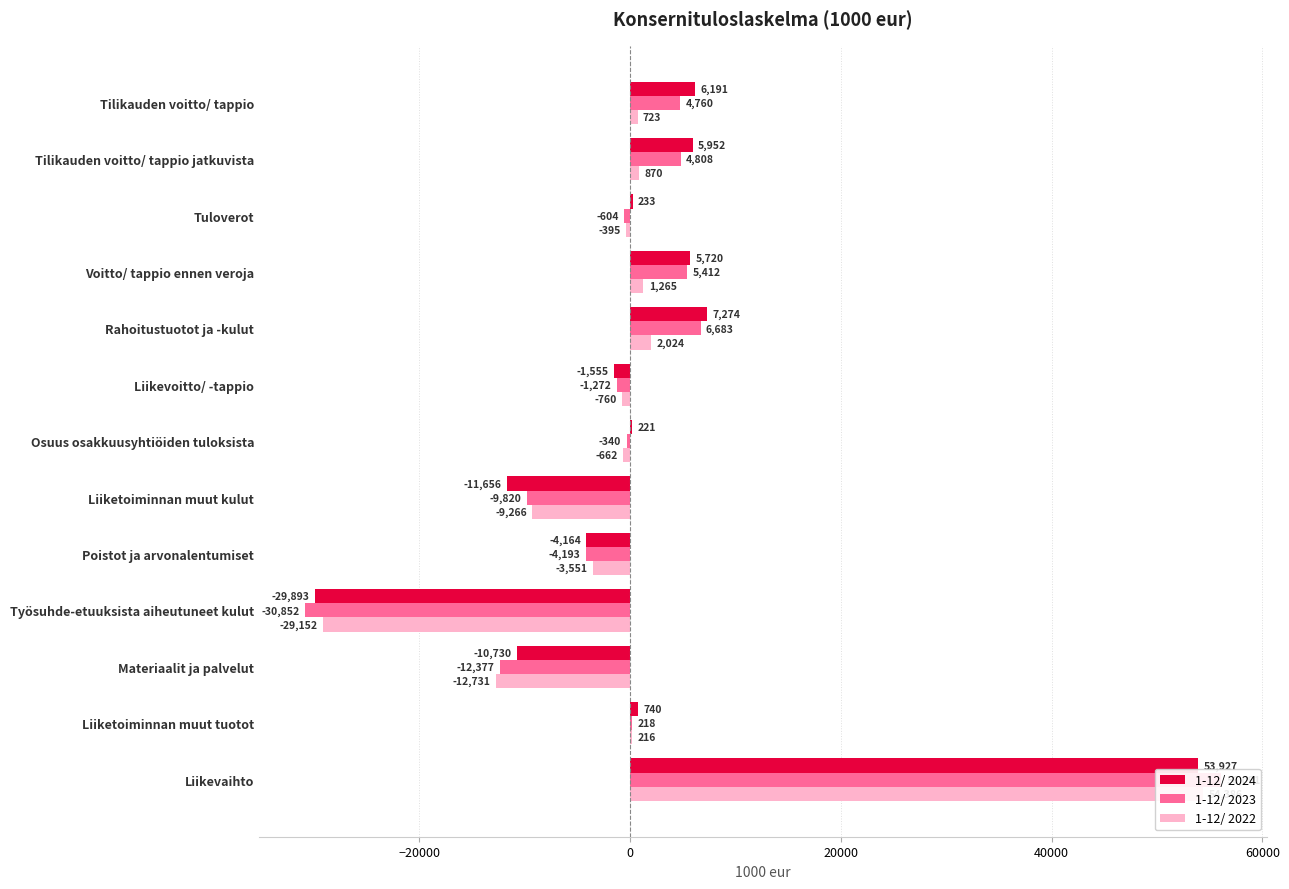

What are all the series names shown in the legend?

1-12/ 2024, 1-12/ 2023, 1-12/ 2022